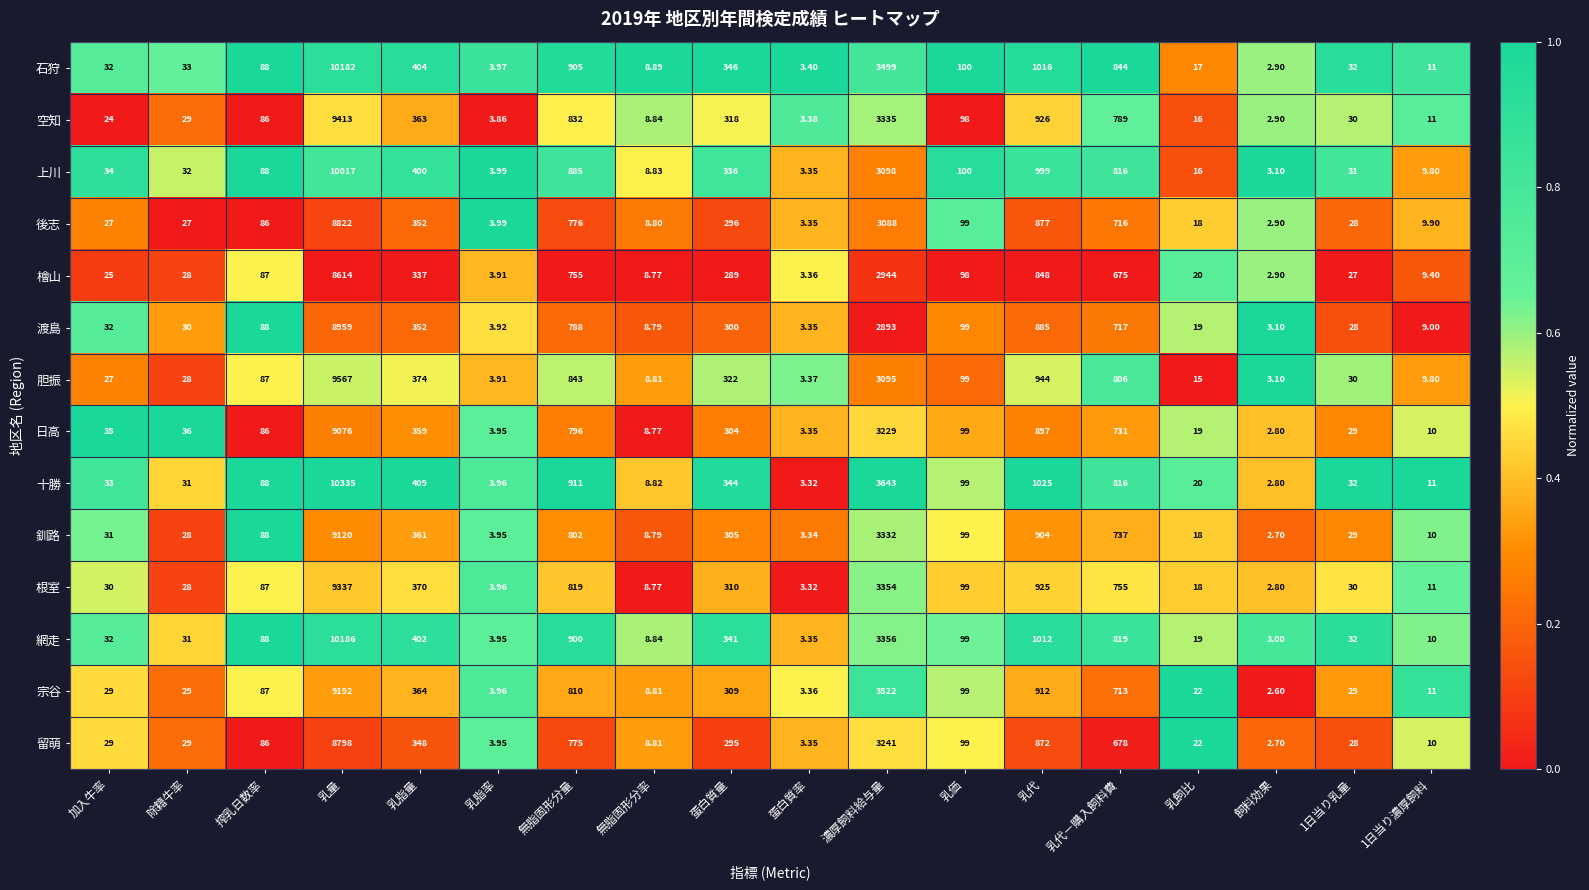

At which category is the sum across all series the highest?

乳量